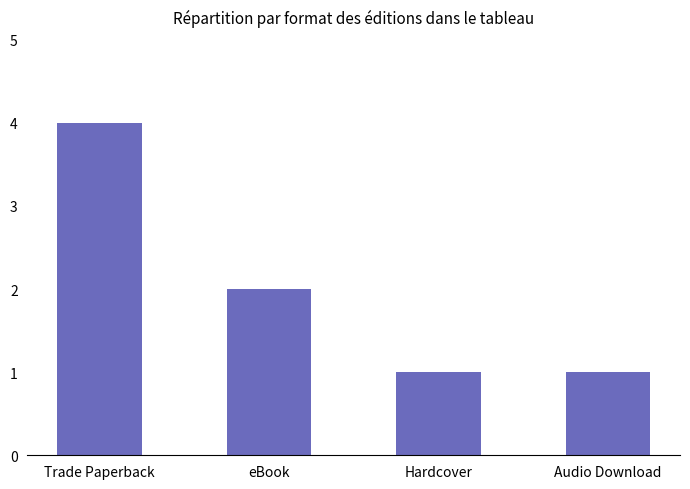

What is the average value?

2